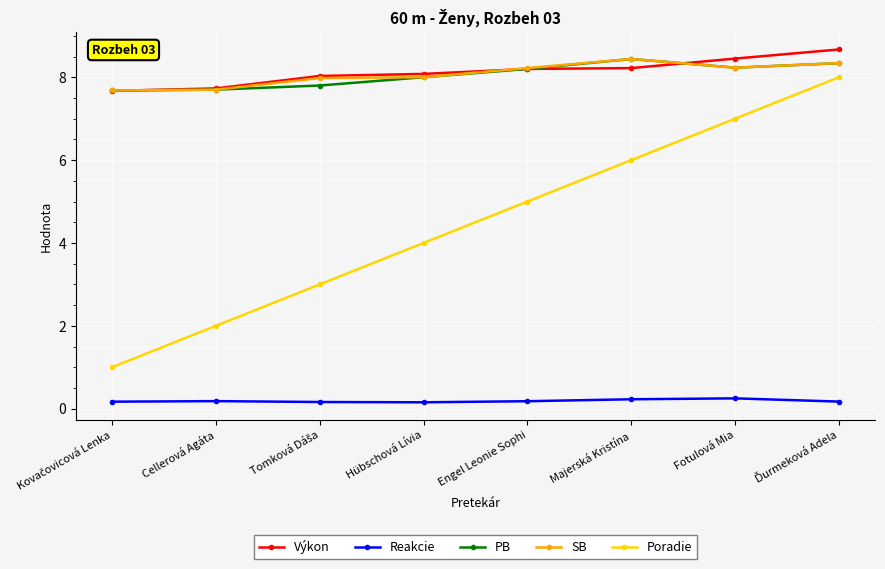

How many lines are shown in the chart?

5